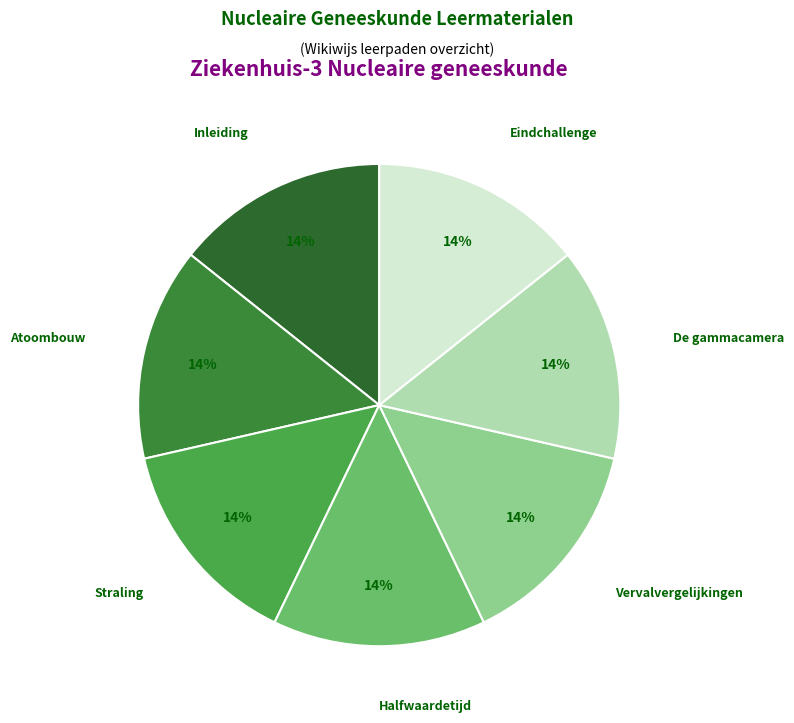

To the nearest percent, what is the combined percentage of Inleiding and De gammacamera?

29%